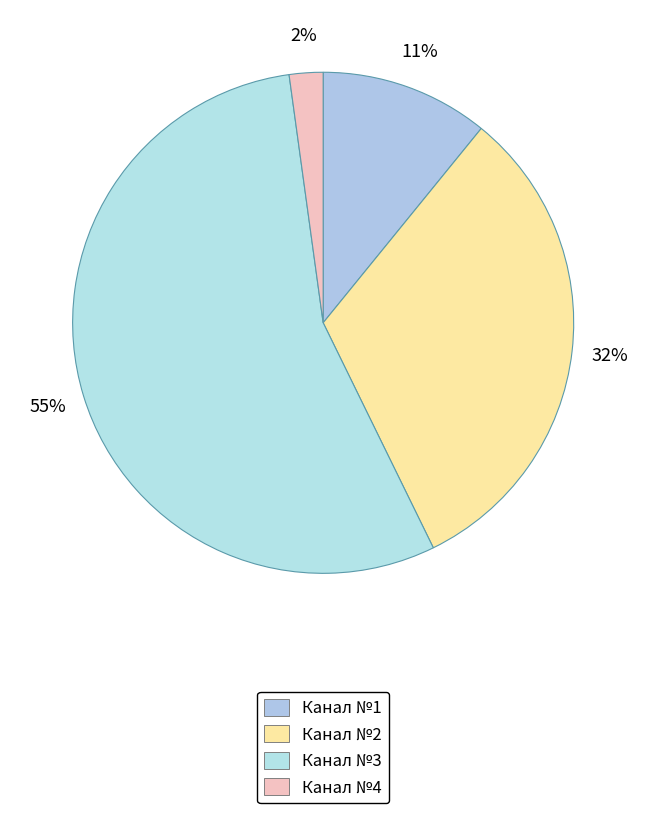

True or false: Канал №3 accounts for 55% of the total.

True